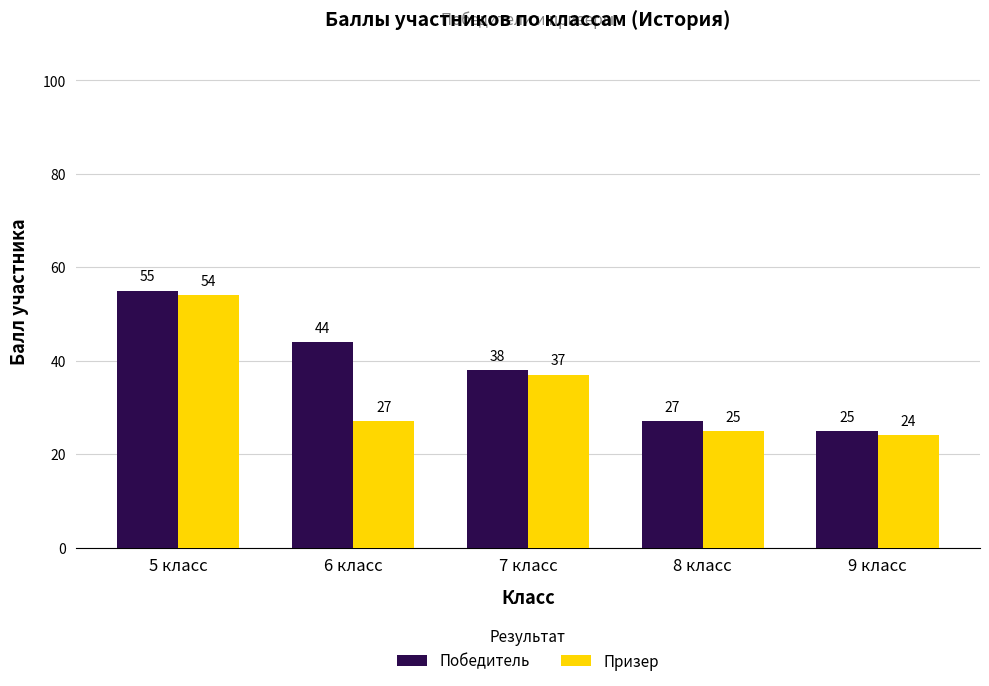

How many bars are there in each group?

2